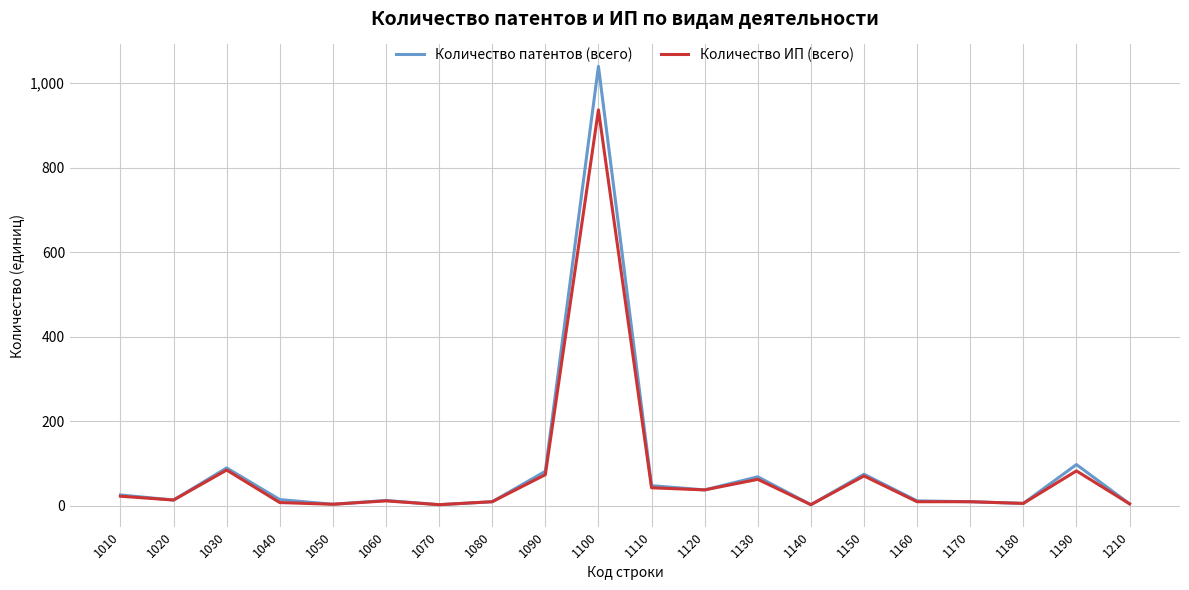

The value of Количество ИП (всего) at 1150 is 20. True or false?

False